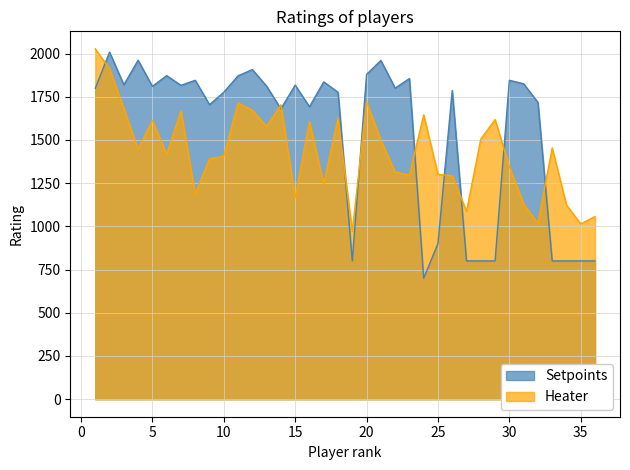

Where is Heater nearest to the value 1499?

21